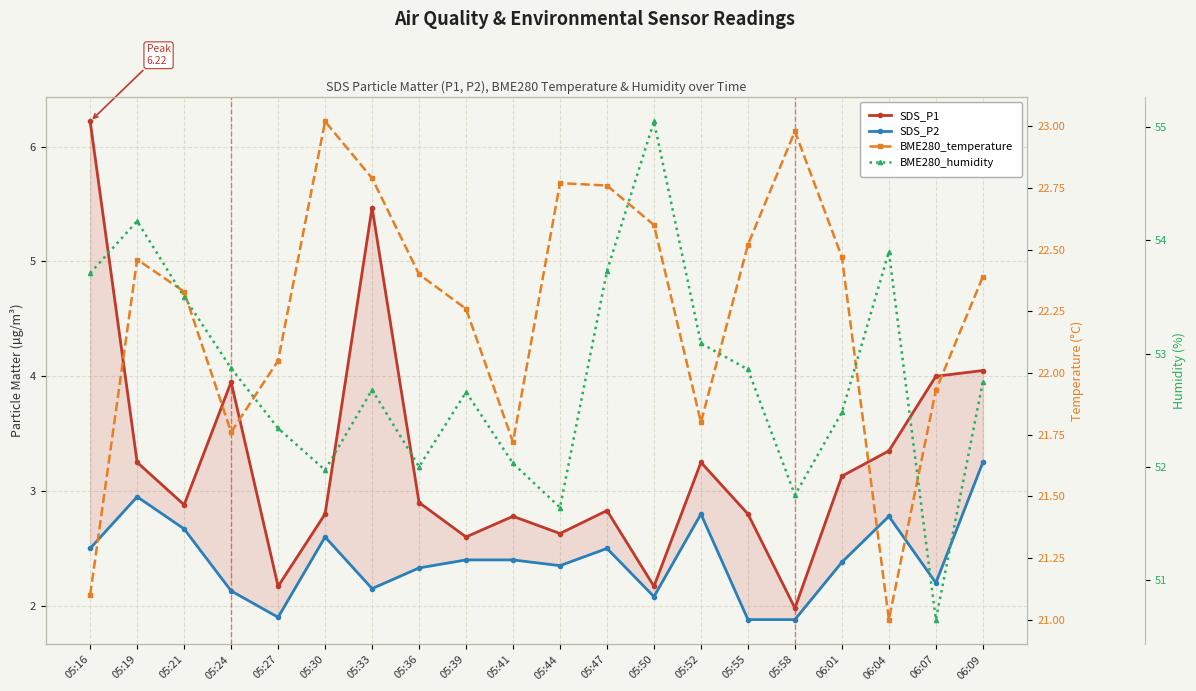

What is the lowest value of the BME280_humidity series?

50.6